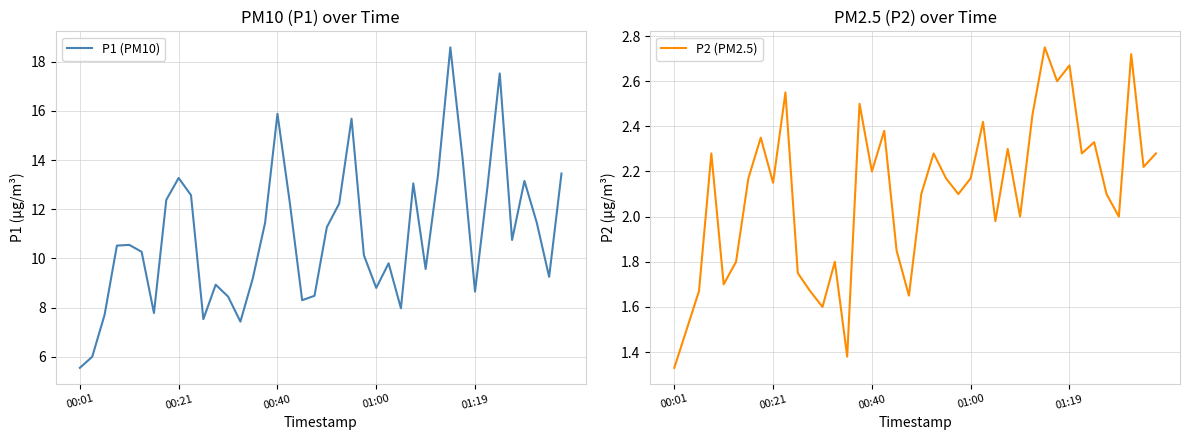

At 35, list the series in order from largest to smallest.

P1 (PM10), P2 (PM2.5)